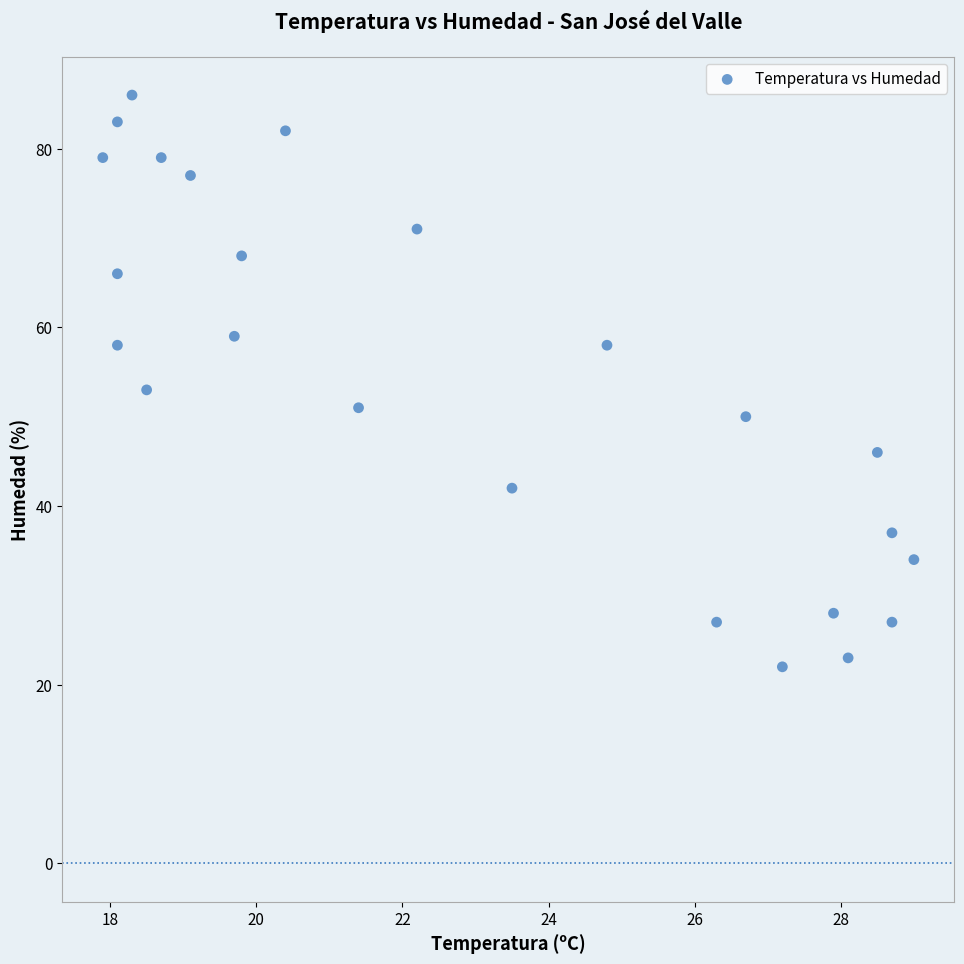

What is the range of Y values (max minus min)?

64